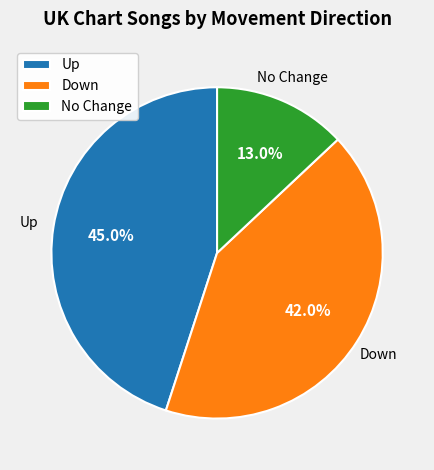

Between No Change and Down, which is larger?

Down